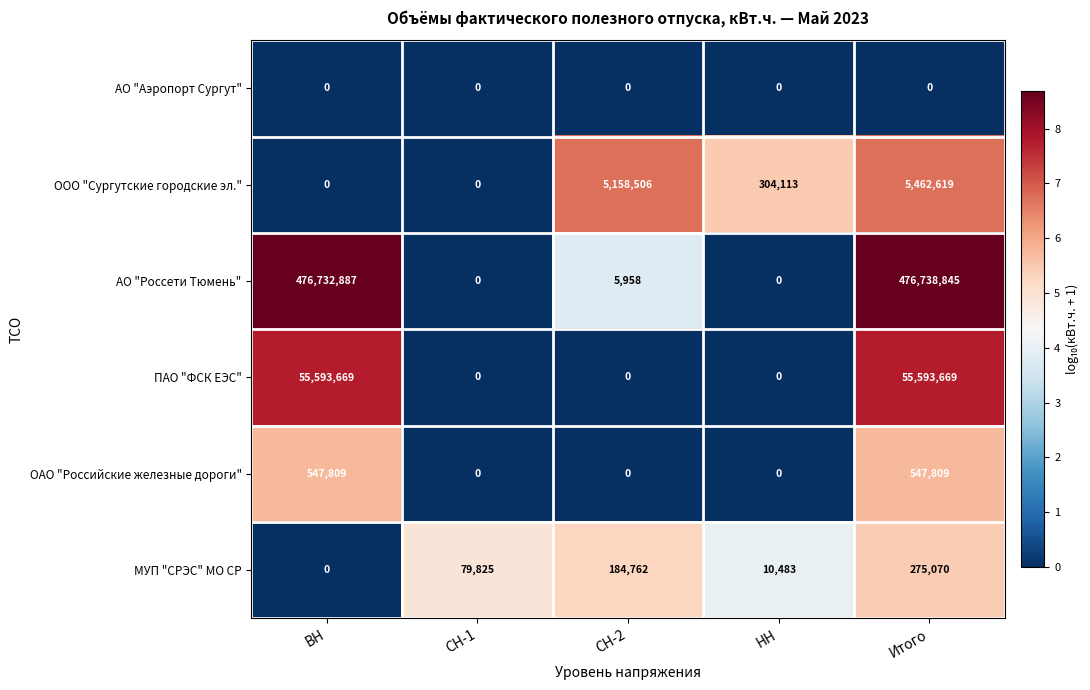

At which category is the sum across all series the highest?

Итого